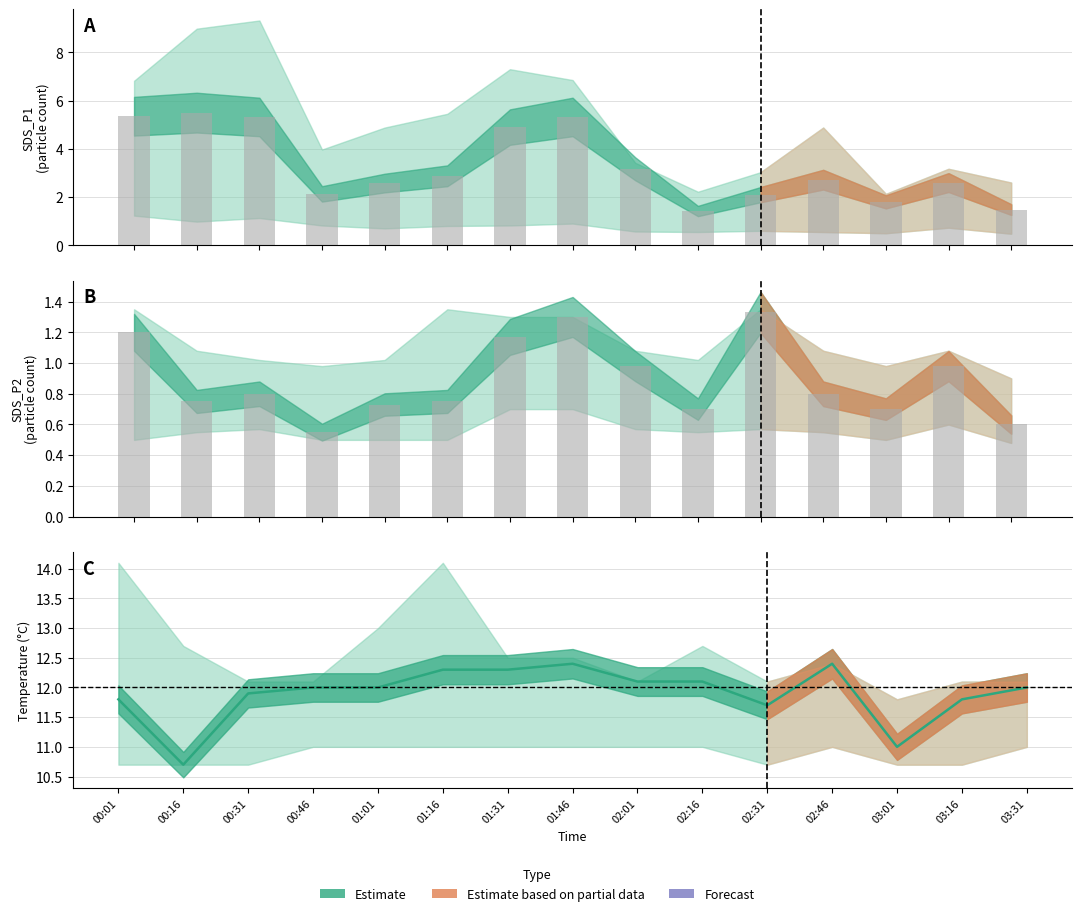

What is the label of the 15th bar from the right?

00:01